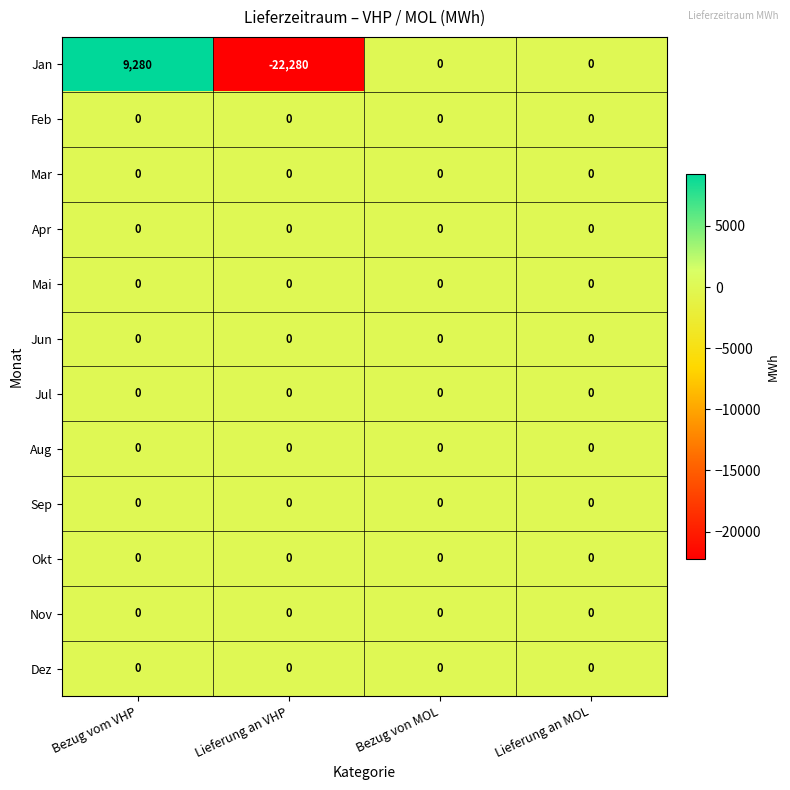

What is the spread (max minus min) of values at Bezug vom VHP?

9280